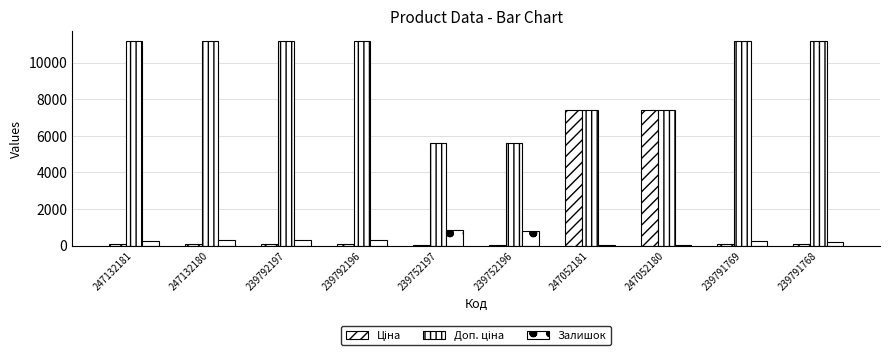

List the labels in order of Залишок value, smallest first.

247052181, 247052180, 239791768, 239791769, 247132181, 247132180, 239792197, 239792196, 239752196, 239752197